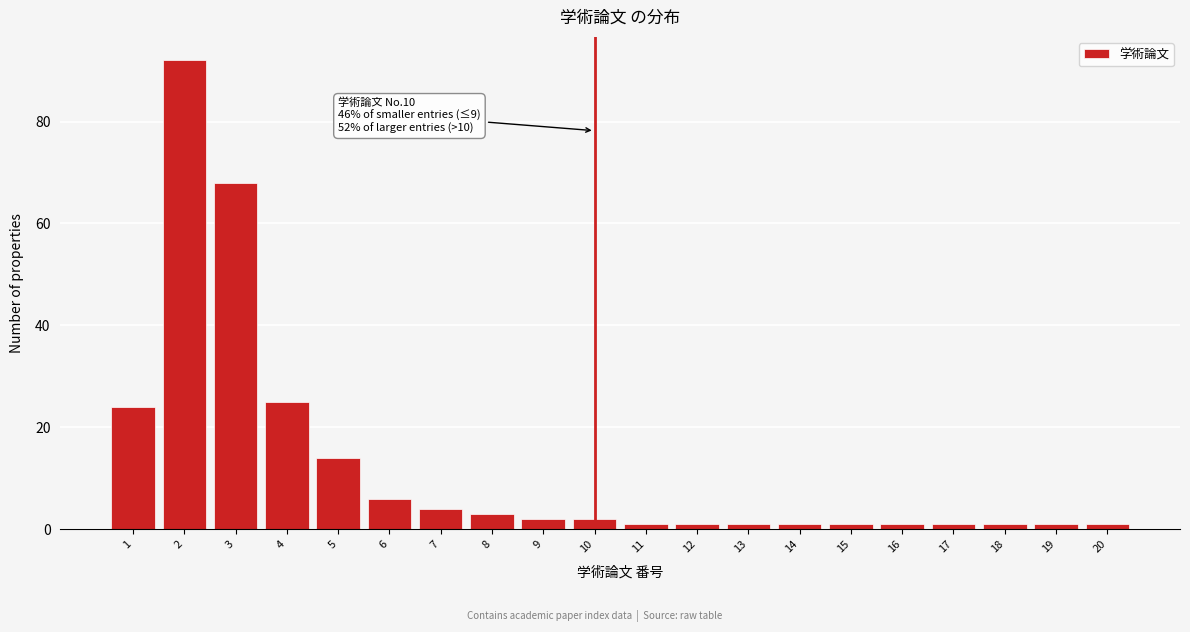

Over which range of the x-axis is the bar tallest?

1.5 to 2.5